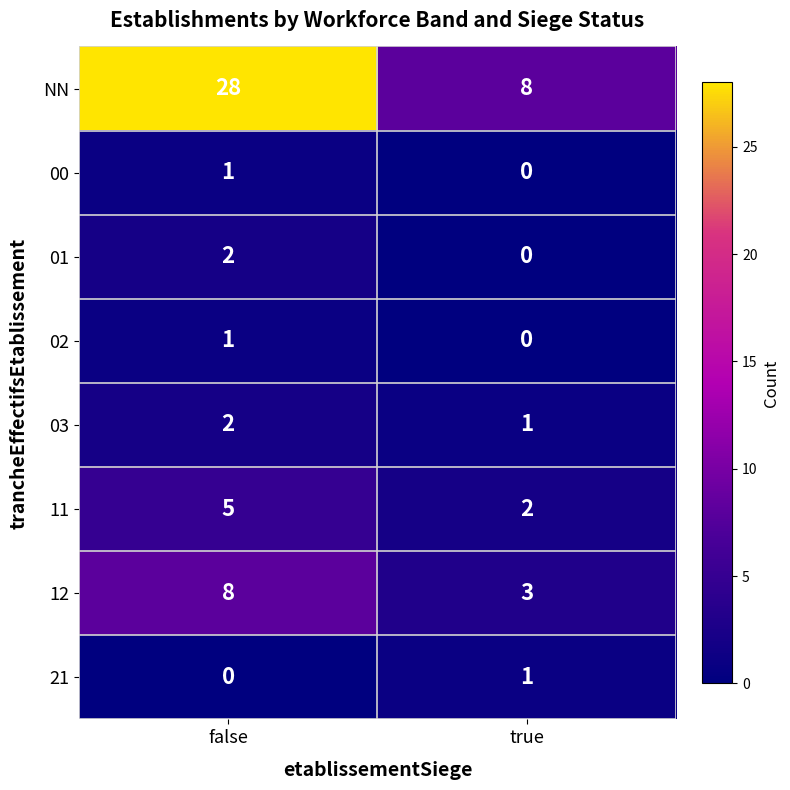

At which label does NN reach its minimum?

true